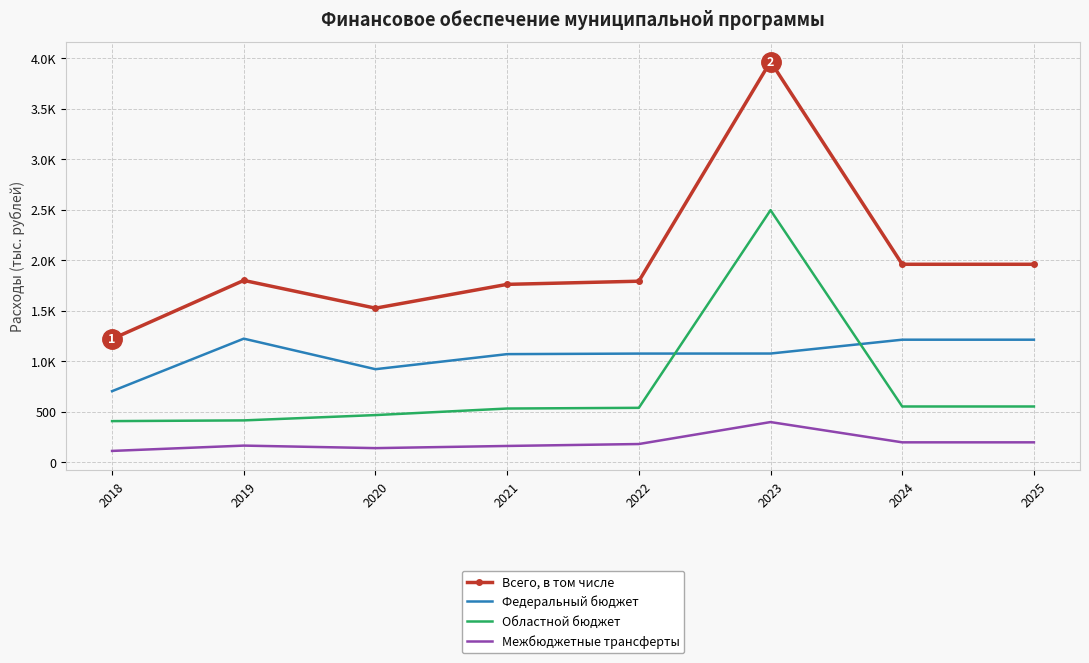

List the labels in order of Межбюджетные трансферты value, smallest first.

2018, 2020, 2021, 2019, 2022, 2024, 2025, 2023